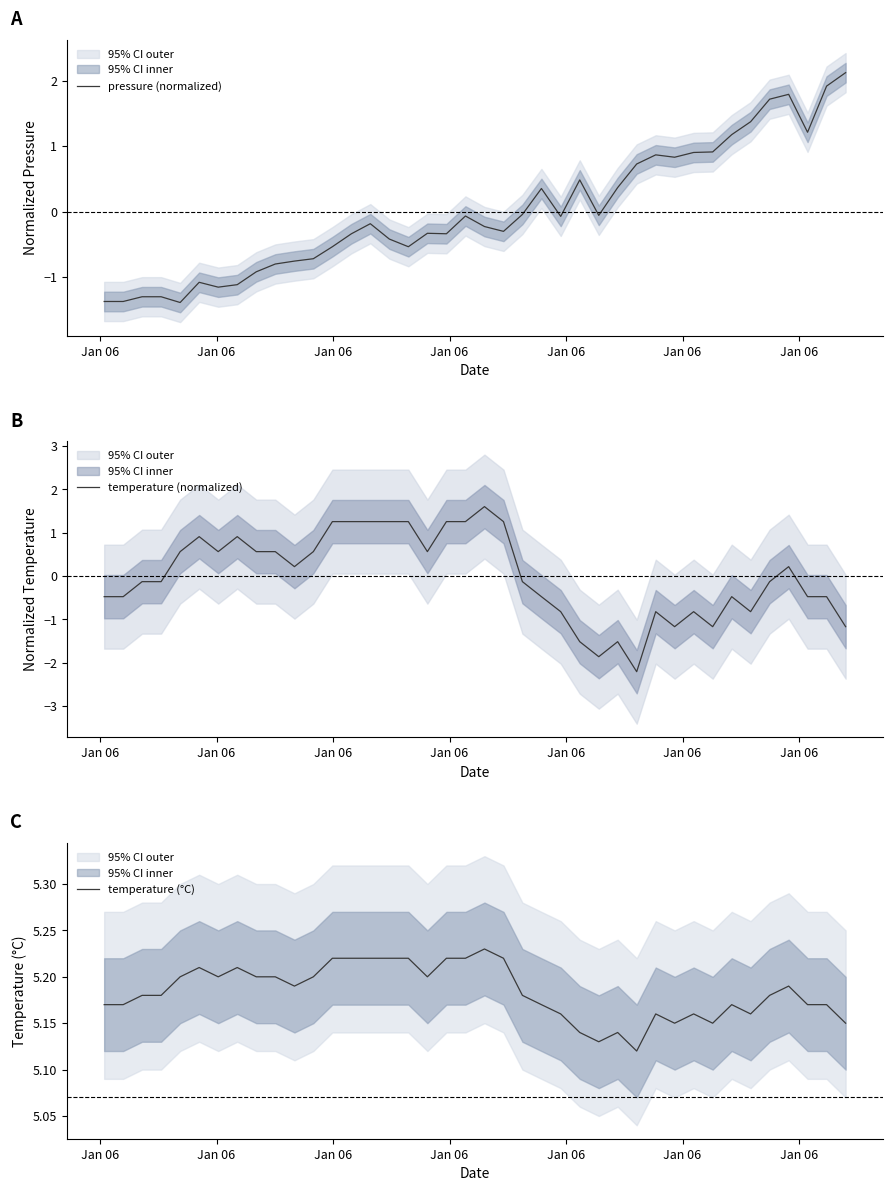

True or false: pressure (normalized) has more than 1 points higher than both neighbors.

True